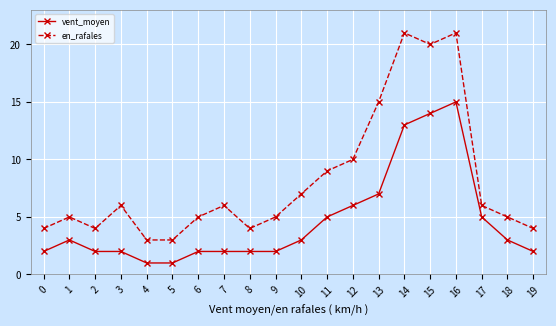

Reading left to right, transcribe all the data shown in this chart.

vent_moyen: 2	3	2	2	1	1	2	2	2	2	3	5	6	7	13	14	15	5	3	2
en_rafales: 4	5	4	6	3	3	5	6	4	5	7	9	10	15	21	20	21	6	5	4